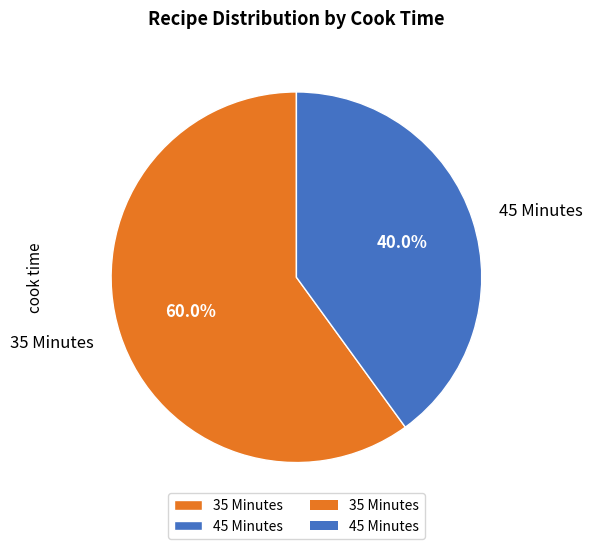

To the nearest percent, what percentage of the pie is 45 Minutes?

40%